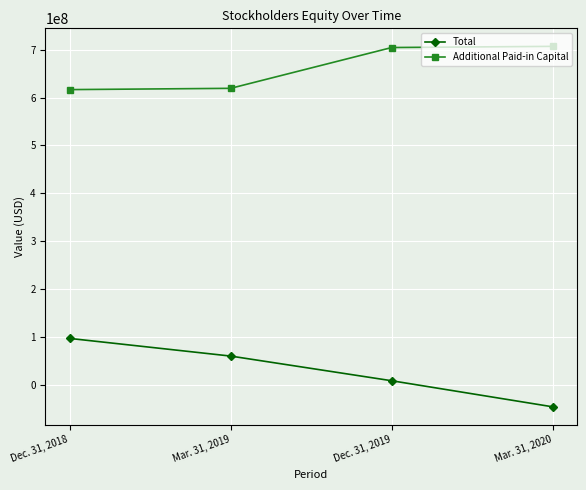

True or false: Additional Paid-in Capital and Total intersect in this chart.

False